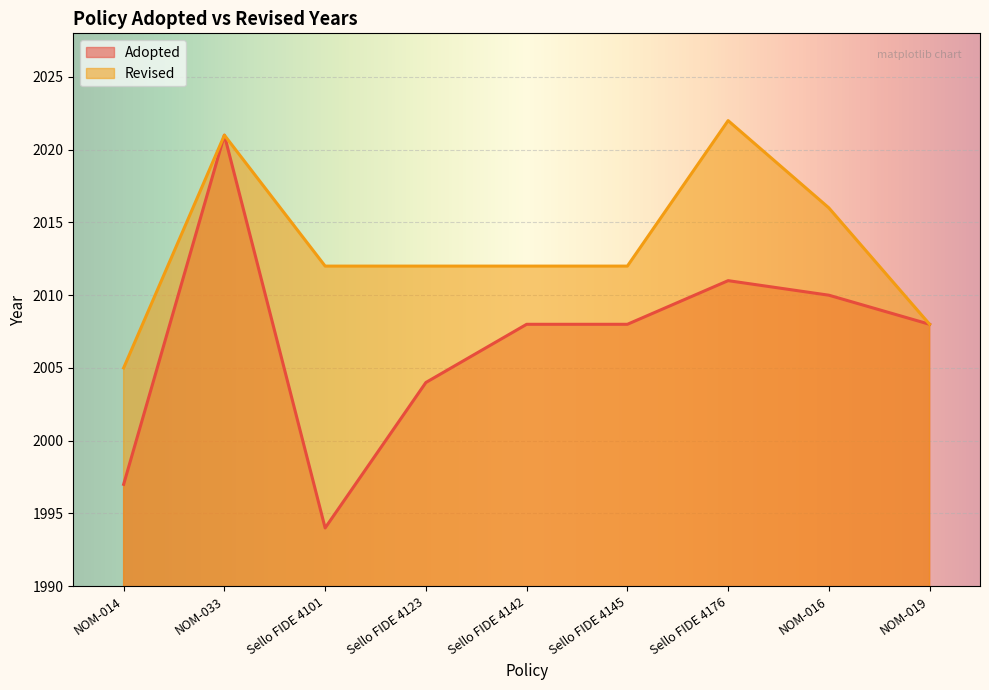

How many values are below 2008?

3